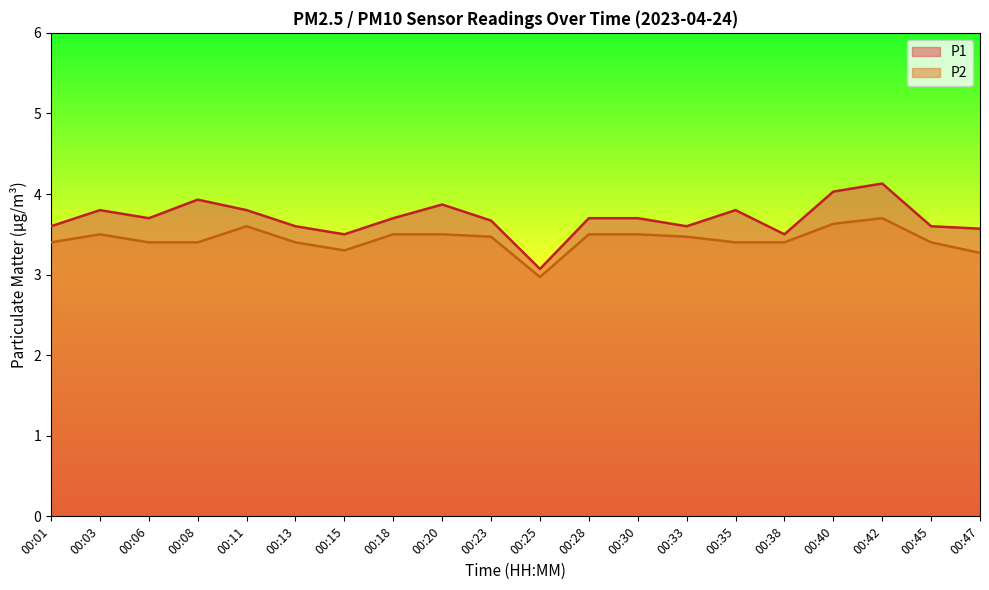

How many categories are shown in the chart?

20